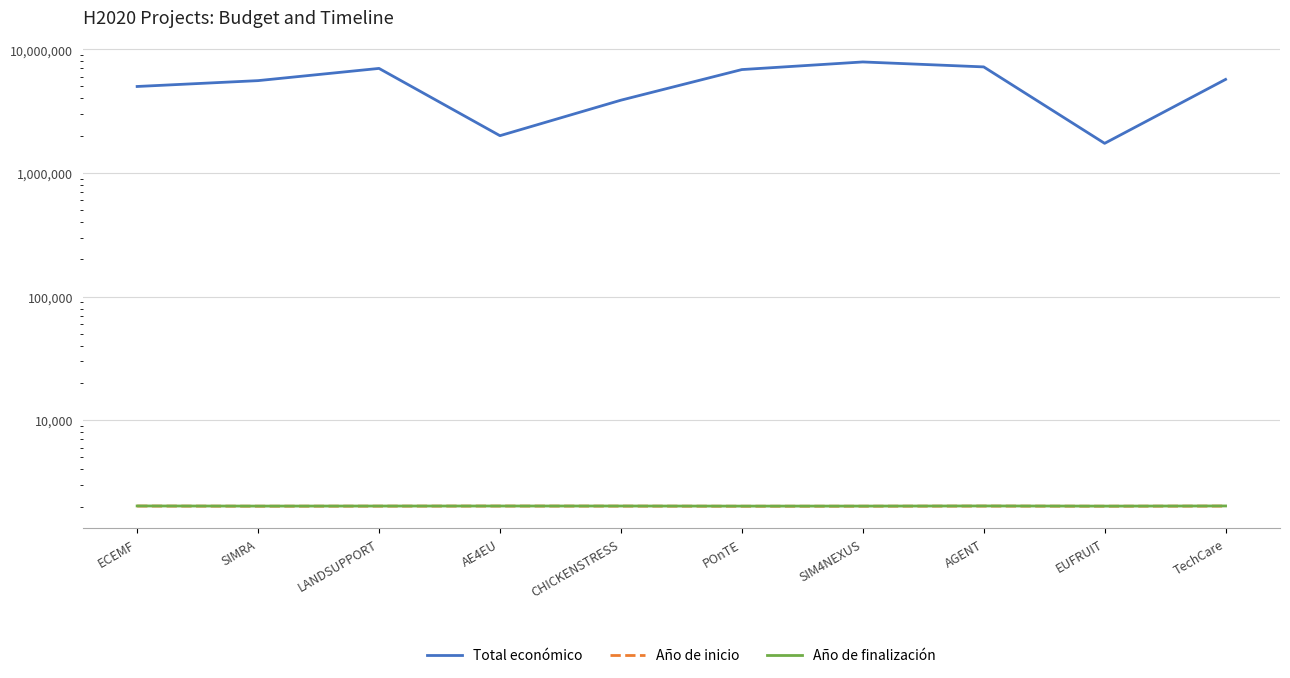

What is the minimum value shown in the chart?

2015